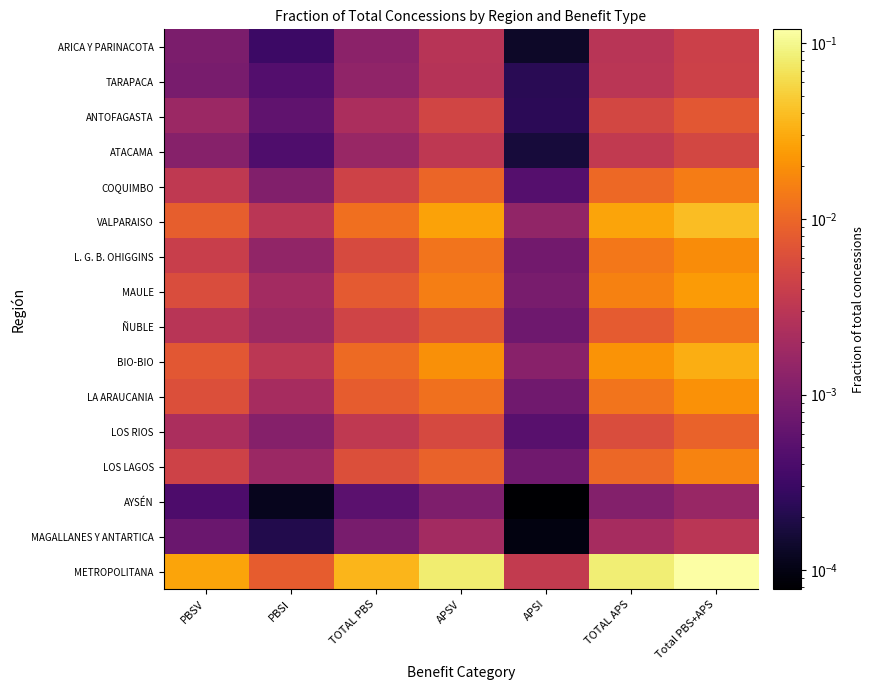

Reading left to right, list all the values displayed in this chart.

ARICA Y PARINACOTA: PBSV=0.0	PBSI=0.0	TOTAL PBS=0.0	APSV=0.0	APSI=0.0	TOTAL APS=0.0	Total PBS+APS=0.0
TARAPACA: PBSV=0.0	PBSI=0.0	TOTAL PBS=0.0	APSV=0.0	APSI=0.0	TOTAL APS=0.0	Total PBS+APS=0.0
ANTOFAGASTA: PBSV=0.0	PBSI=0.0	TOTAL PBS=0.0	APSV=0.0	APSI=0.0	TOTAL APS=0.0	Total PBS+APS=0.0
ATACAMA: PBSV=0.0	PBSI=0.0	TOTAL PBS=0.0	APSV=0.0	APSI=0.0	TOTAL APS=0.0	Total PBS+APS=0.0
COQUIMBO: PBSV=0.0	PBSI=0.0	TOTAL PBS=0.0	APSV=0.0	APSI=0.0	TOTAL APS=0.0	Total PBS+APS=0.0
VALPARAISO: PBSV=0.0	PBSI=0.0	TOTAL PBS=0.0	APSV=0.0	APSI=0.0	TOTAL APS=0.0	Total PBS+APS=0.0
L. G. B. OHIGGINS: PBSV=0.0	PBSI=0.0	TOTAL PBS=0.0	APSV=0.0	APSI=0.0	TOTAL APS=0.0	Total PBS+APS=0.0
MAULE: PBSV=0.0	PBSI=0.0	TOTAL PBS=0.0	APSV=0.0	APSI=0.0	TOTAL APS=0.0	Total PBS+APS=0.0
ÑUBLE: PBSV=0.0	PBSI=0.0	TOTAL PBS=0.0	APSV=0.0	APSI=0.0	TOTAL APS=0.0	Total PBS+APS=0.0
BIO-BIO: PBSV=0.0	PBSI=0.0	TOTAL PBS=0.0	APSV=0.0	APSI=0.0	TOTAL APS=0.0	Total PBS+APS=0.0
LA ARAUCANIA: PBSV=0.0	PBSI=0.0	TOTAL PBS=0.0	APSV=0.0	APSI=0.0	TOTAL APS=0.0	Total PBS+APS=0.0
LOS RIOS: PBSV=0.0	PBSI=0.0	TOTAL PBS=0.0	APSV=0.0	APSI=0.0	TOTAL APS=0.0	Total PBS+APS=0.0
LOS LAGOS: PBSV=0.0	PBSI=0.0	TOTAL PBS=0.0	APSV=0.0	APSI=0.0	TOTAL APS=0.0	Total PBS+APS=0.0
AYSÉN: PBSV=0.0	PBSI=0.0	TOTAL PBS=0.0	APSV=0.0	APSI=0.0	TOTAL APS=0.0	Total PBS+APS=0.0
MAGALLANES Y ANTARTICA: PBSV=0.0	PBSI=0.0	TOTAL PBS=0.0	APSV=0.0	APSI=0.0	TOTAL APS=0.0	Total PBS+APS=0.0
METROPOLITANA: PBSV=0.0	PBSI=0.0	TOTAL PBS=0.0	APSV=0.1	APSI=0.0	TOTAL APS=0.1	Total PBS+APS=0.1